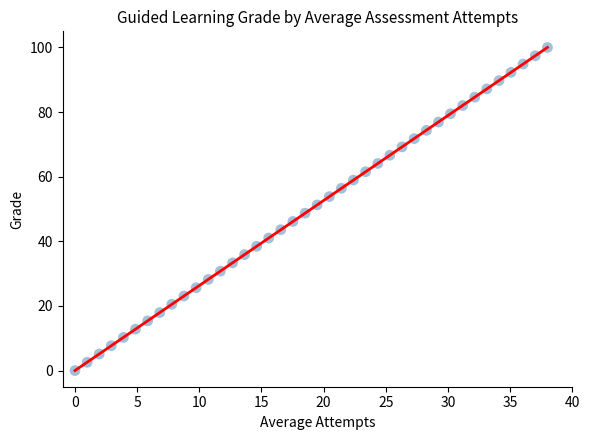

What is the range of Y values (max minus min)?

100.0